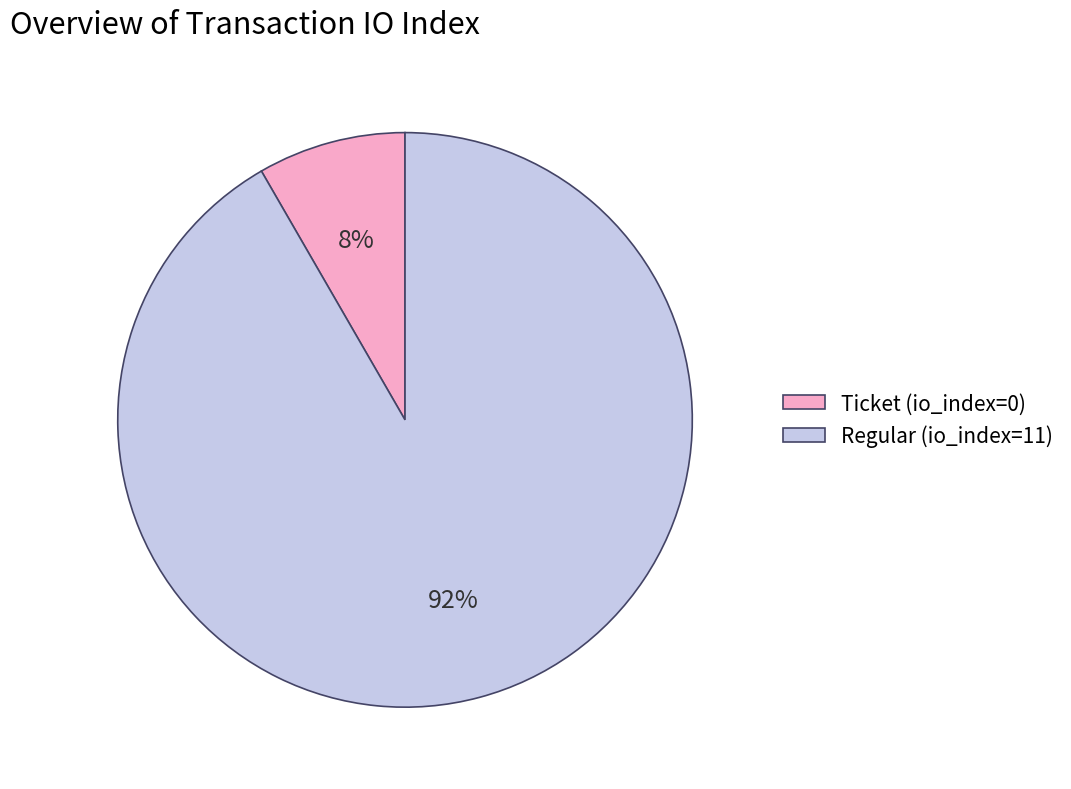

Is it true that Ticket (io_index=0) is 17% of the pie?

False